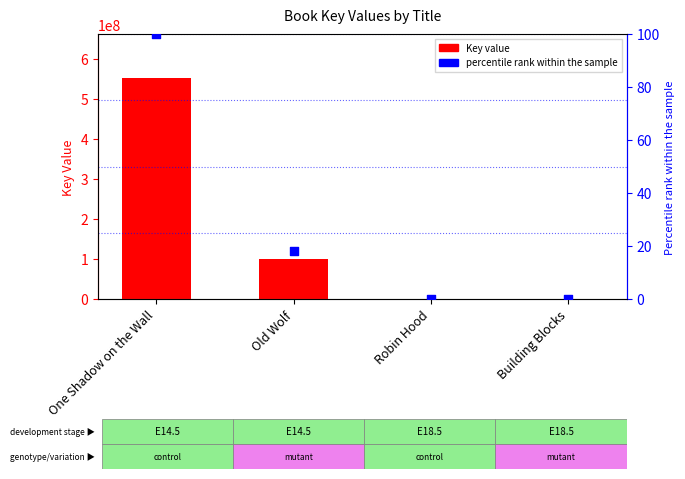

At which category is the sum across all series the highest?

One Shadow on the Wall